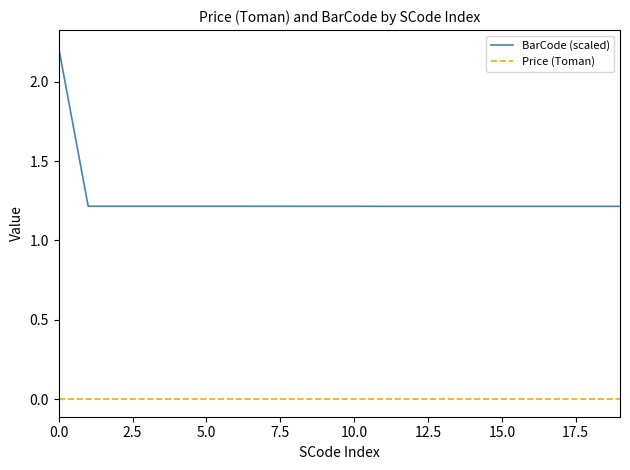

What is the greatest value displayed?

2.2